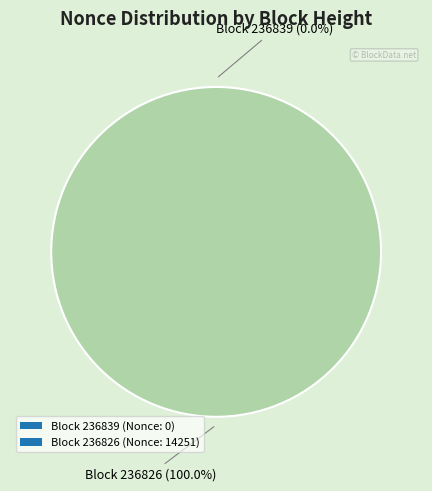

To the nearest percent, what is the average slice percentage?

50%